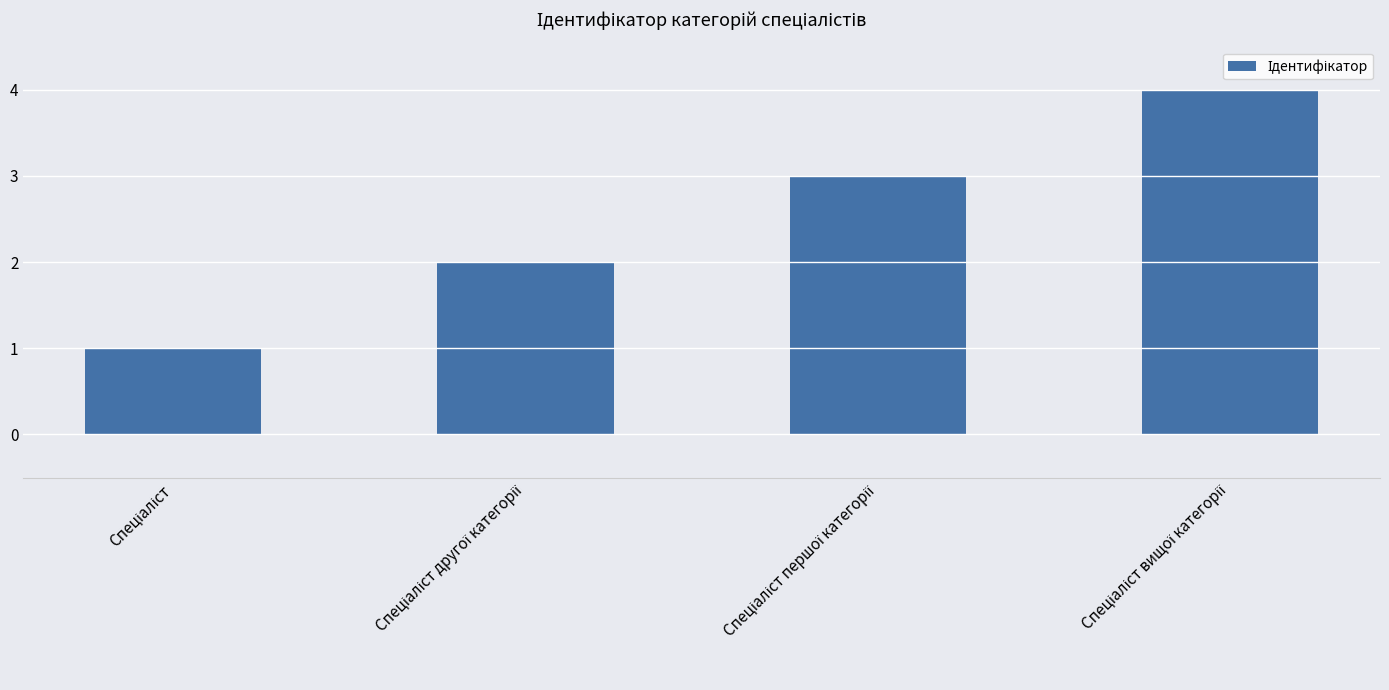

What is the difference between the maximum and minimum values?

3